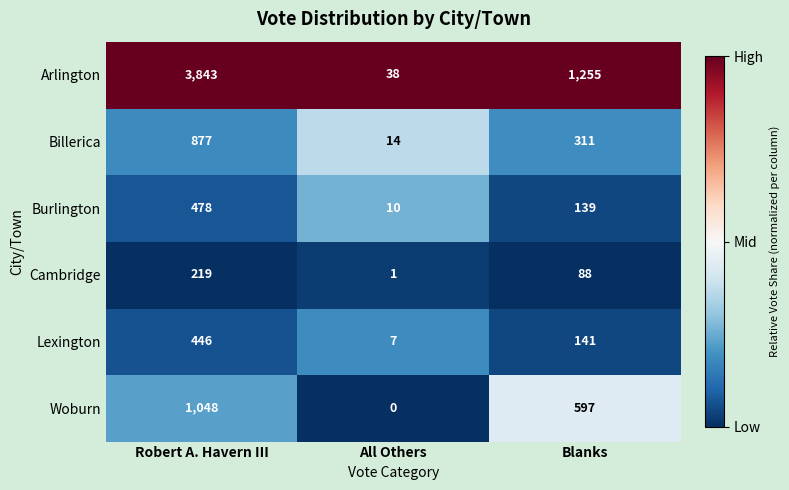

The value of Billerica at Robert A. Havern III is 601. True or false?

False